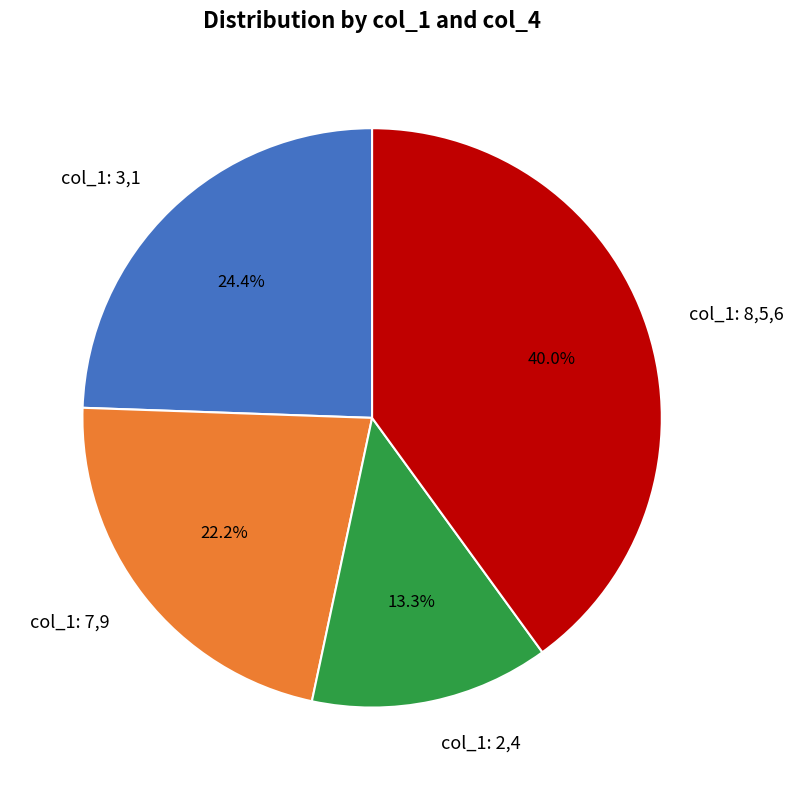

Approximately how many times larger is the value at col_1: 7,9 compared to col_1: 8,5,6?

0.6